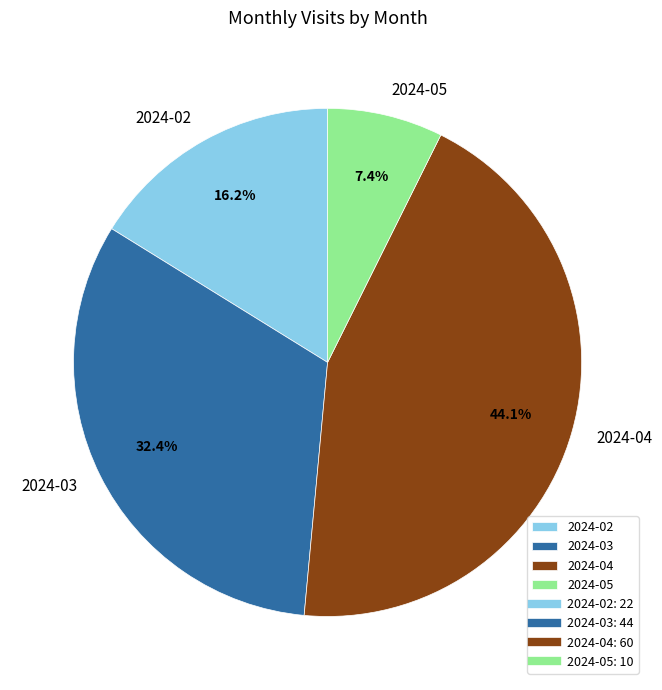

Does any single category account for the majority?

No